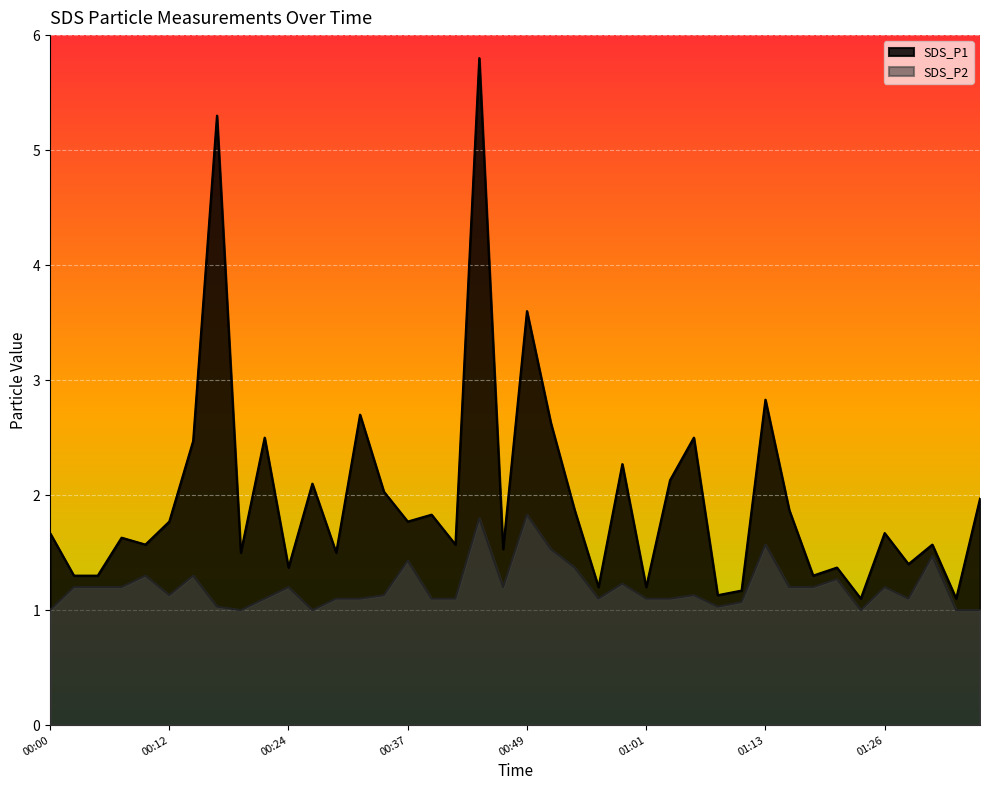

In SDS_P1, how many points are higher than both neighbors (excluding endpoints)?

14